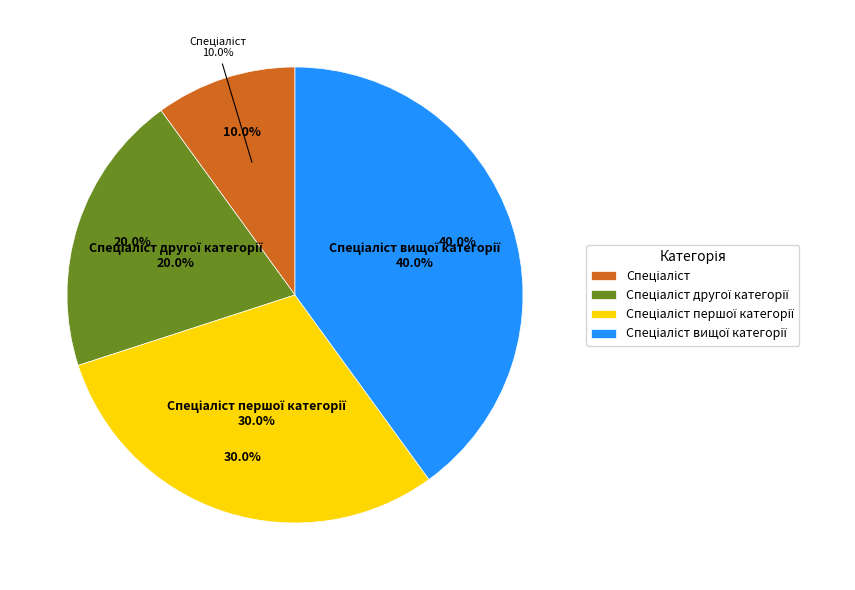

To the nearest percent, what is the difference between the largest and smallest slice percentages?

30%